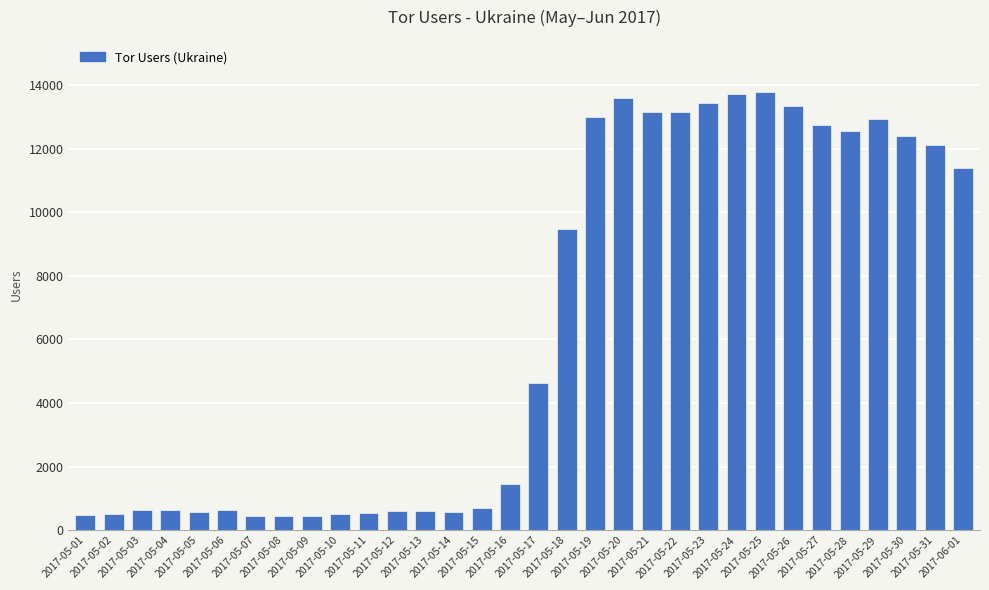

What is the change in value from 2017-05-02 to 2017-05-06?

+103